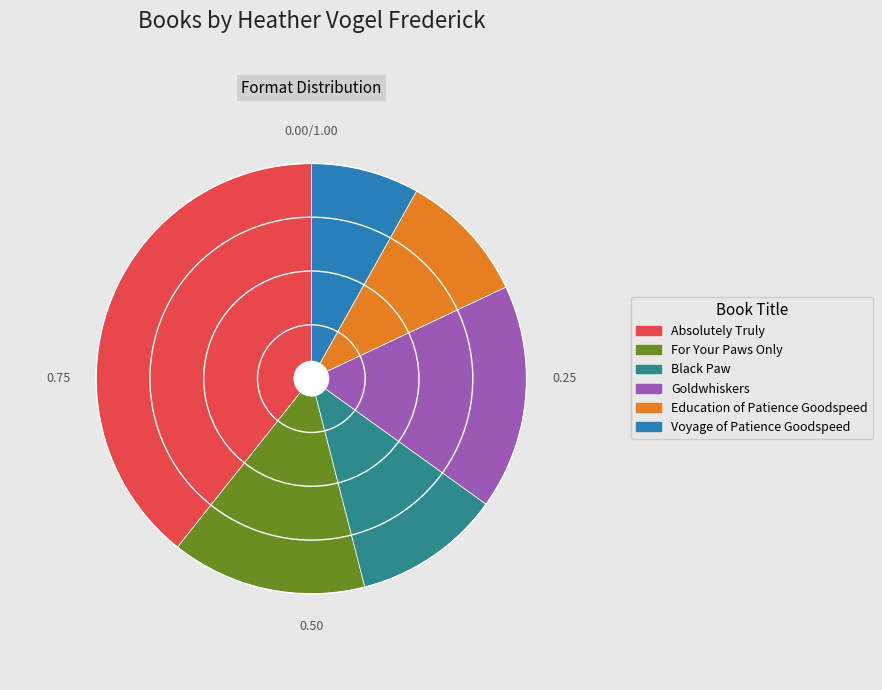

Rank the categories by value from lowest to highest.

Voyage of Patience Goodspeed, Education of Patience Goodspeed, Black Paw, For Your Paws Only, Goldwhiskers, Absolutely Truly